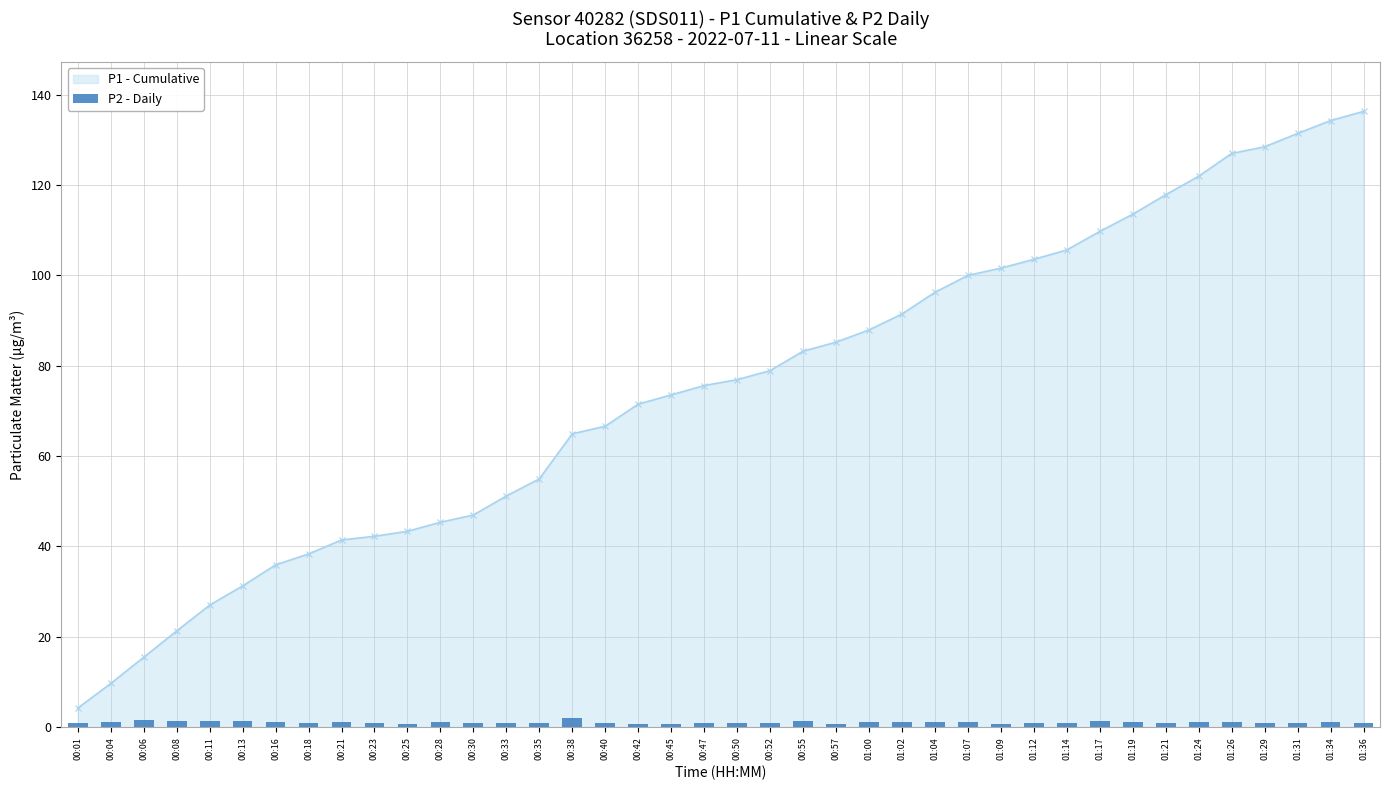

What is the difference between the maximum and minimum values?

1.2